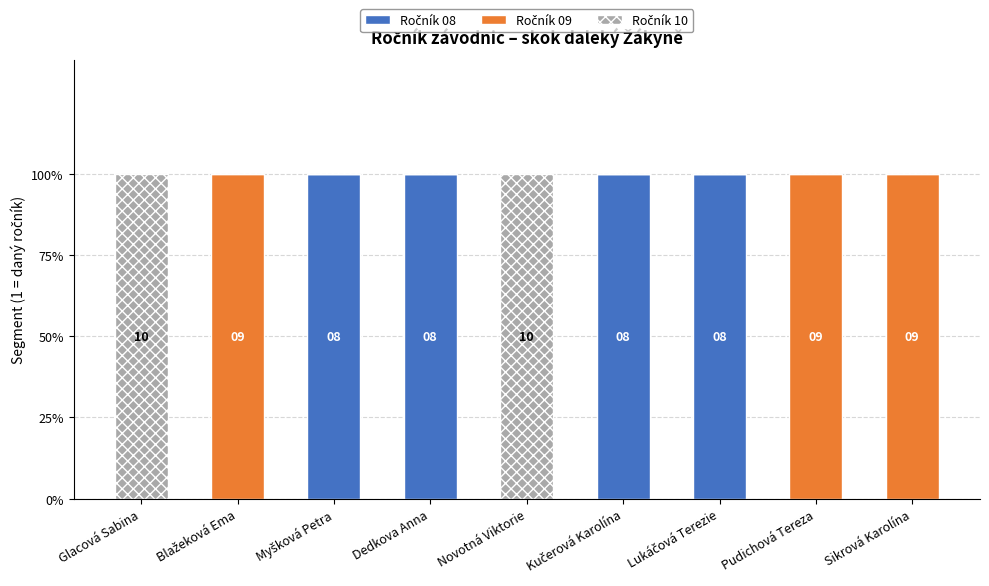

Which series changed the most between Novotná Viktorie and Pudichová Tereza?

Ročník 09